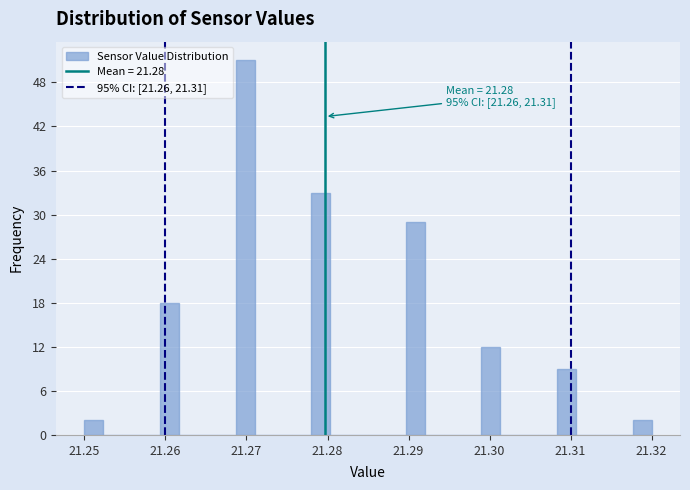

Around what value on the x-axis is the tallest bar? Give the approximate position of its centre, as read against the axis.

21.270